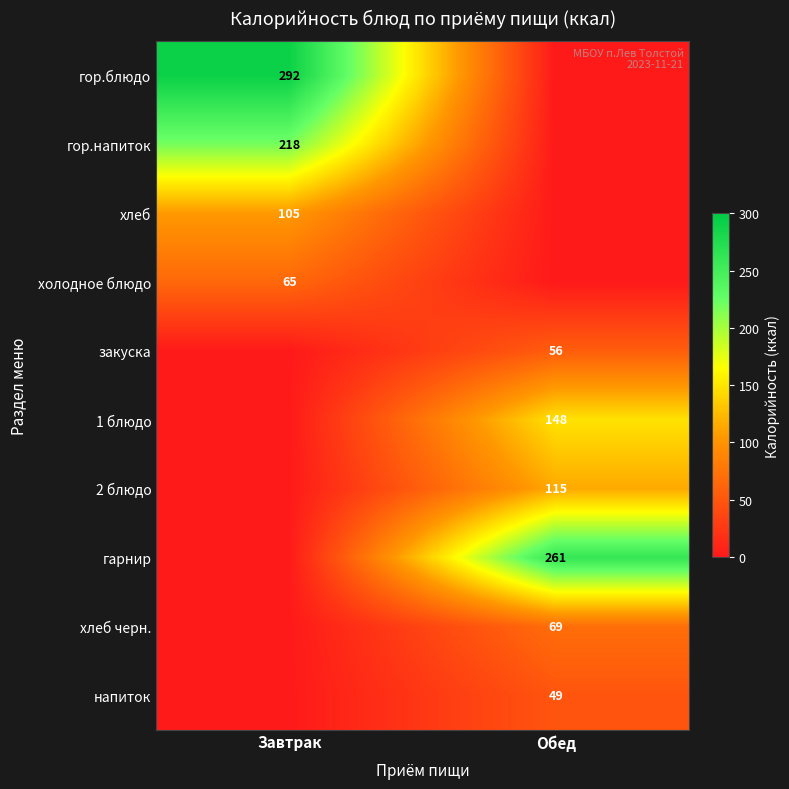

True or false: напиток has a value of 49 at Обед.

True